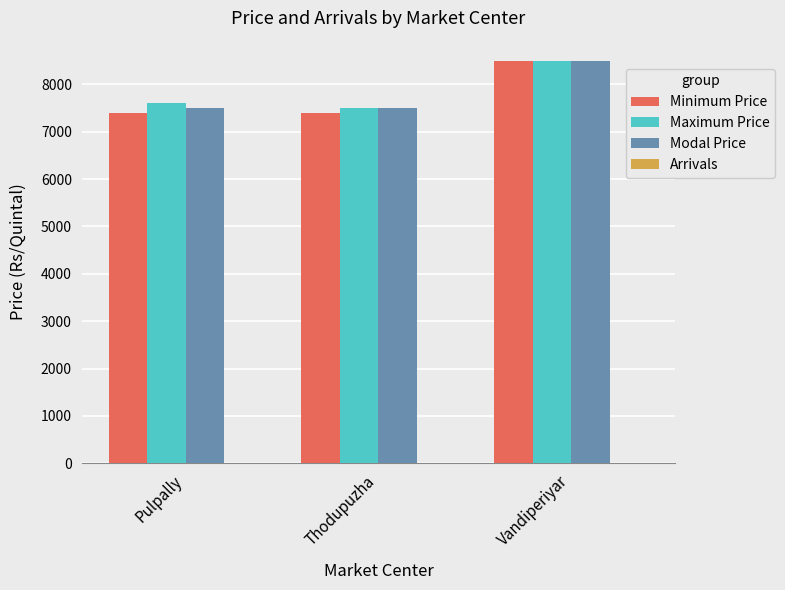

What is the sum of all Maximum Price values?

23600.0